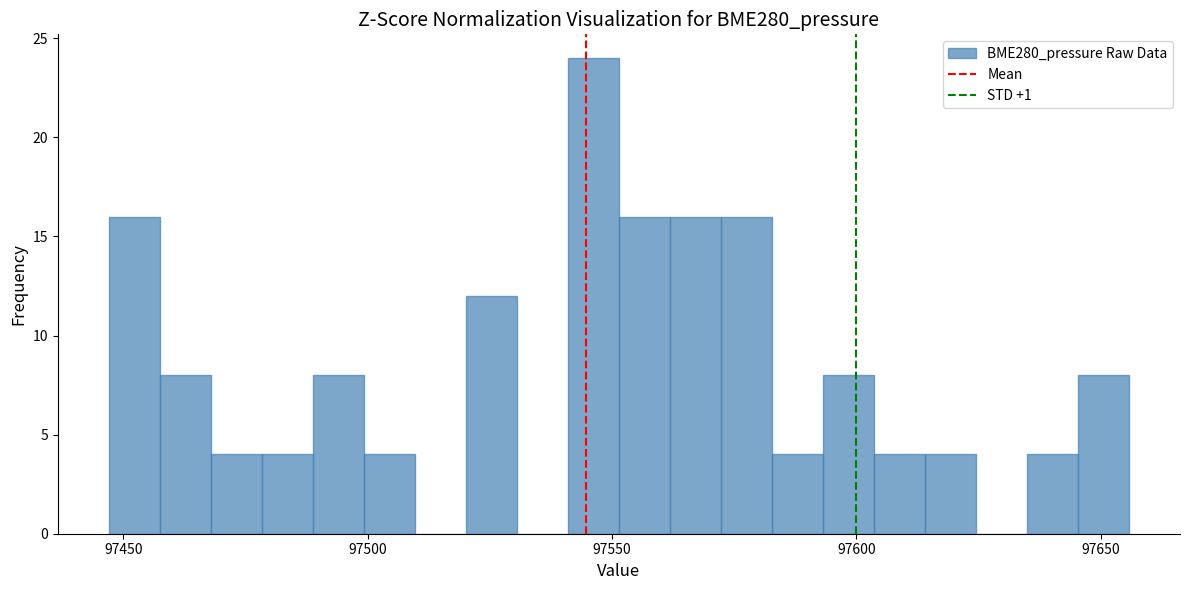

Read against the x-axis, roughly where is the centre of the tallest bar?

97545